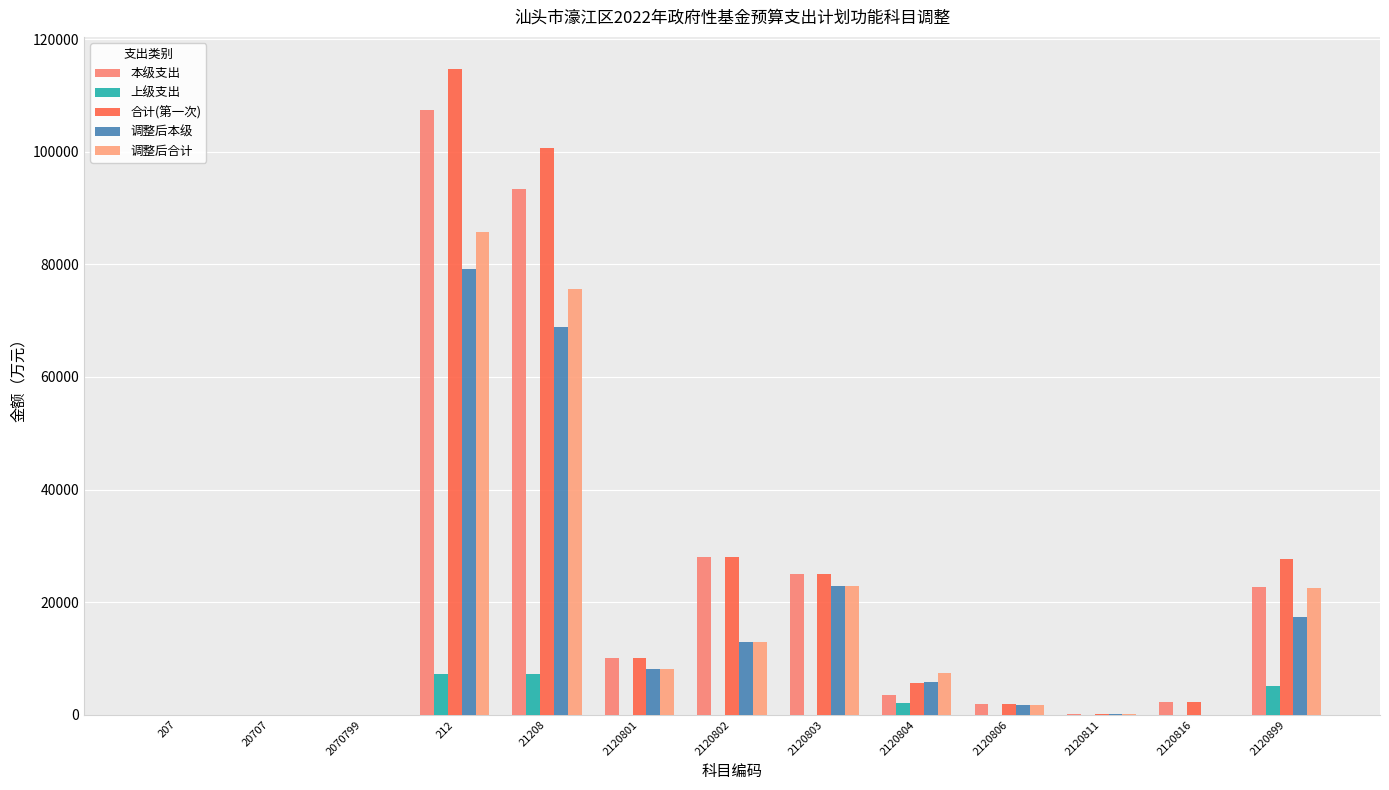

What is the maximum value for 上级支出?

7238.5